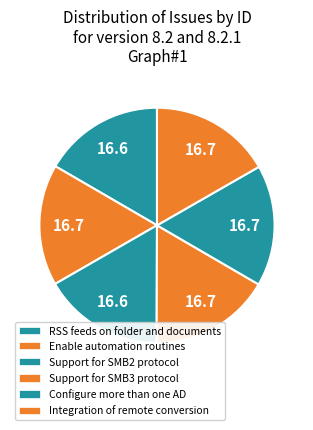

What is the largest slice in the pie chart?

Integration of remote conversion